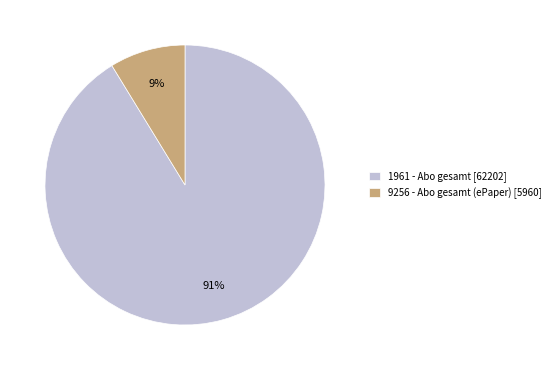

Count the number of slices in the pie.

2